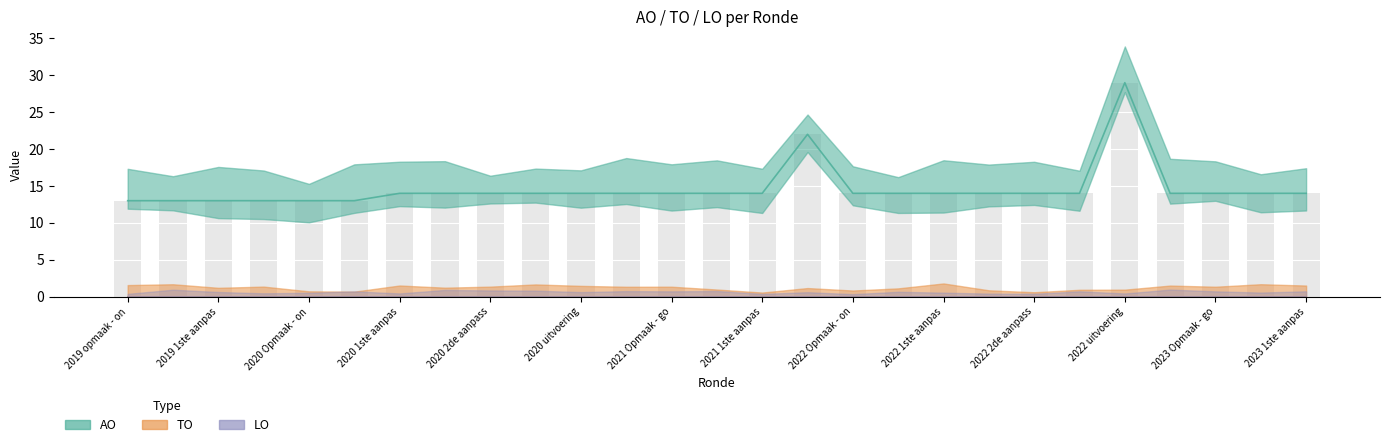

Which series has the largest total across all categories?

AO